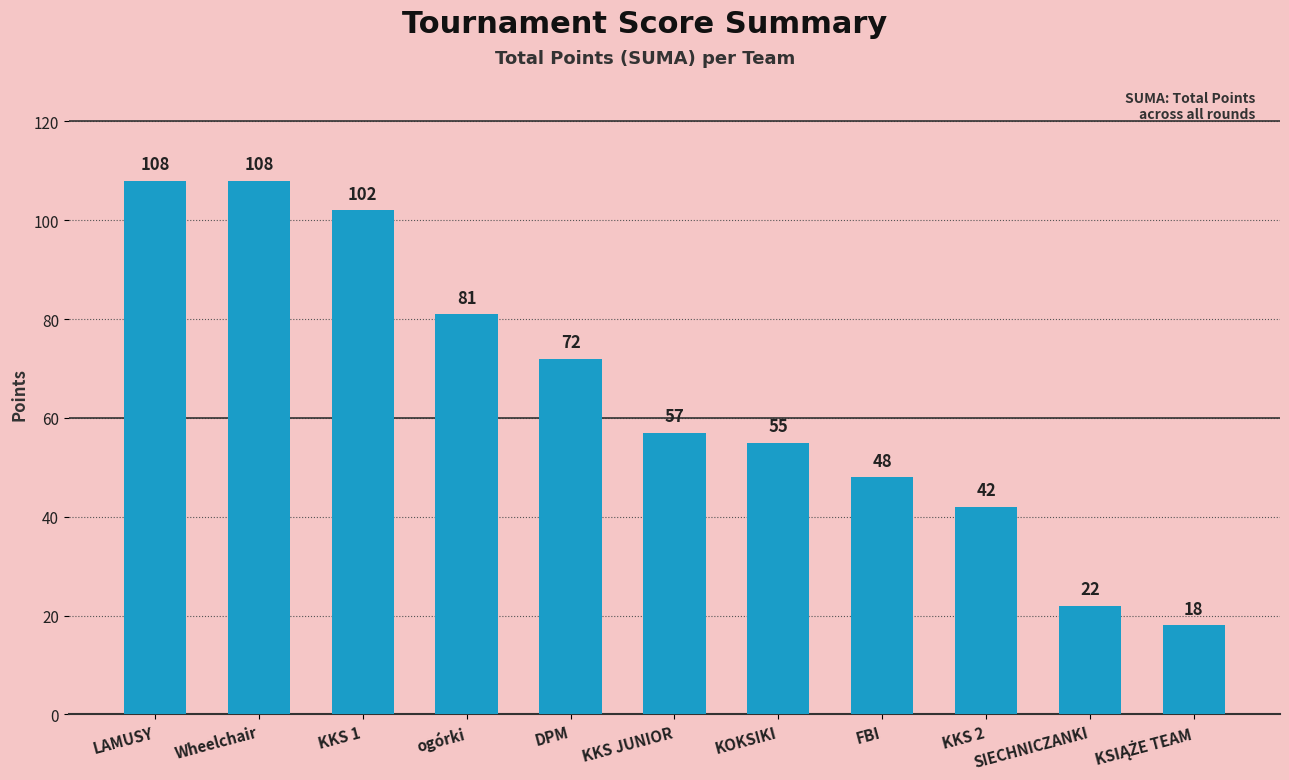

What is the smallest value displayed?

18